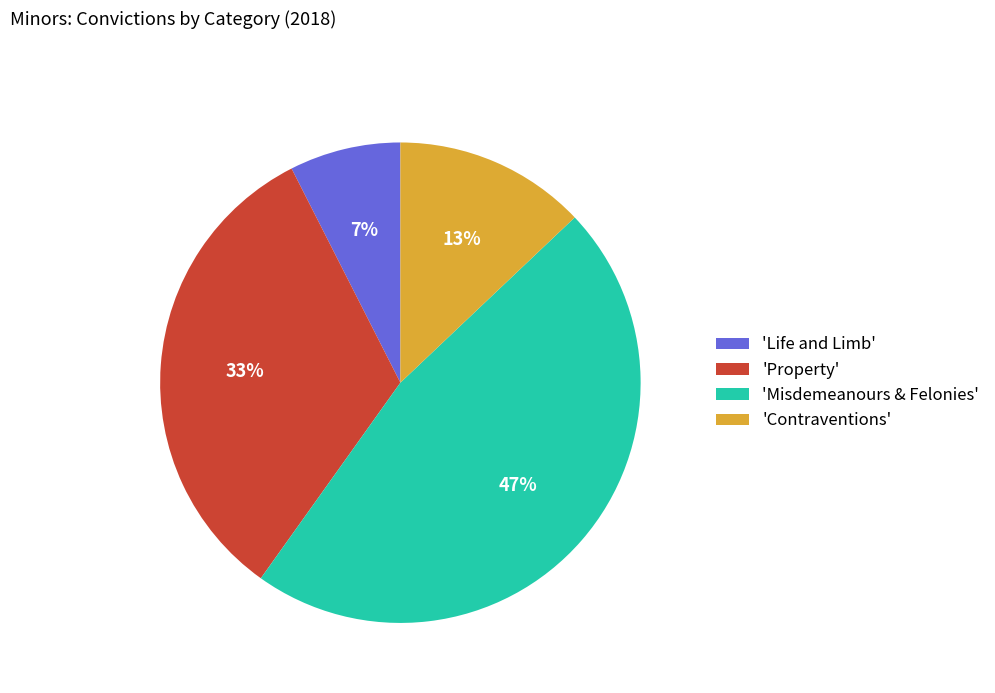

What is the largest slice in the pie chart?

'Misdemeanours & Felonies'